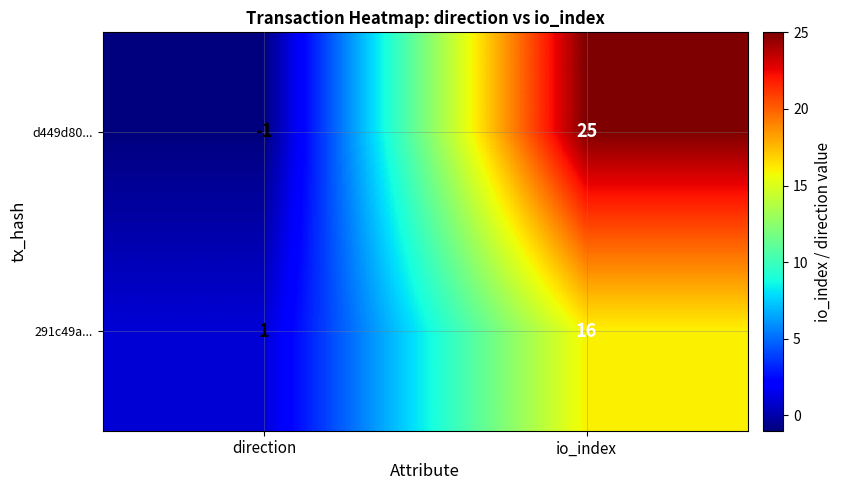

How many series are shown in this chart?

2